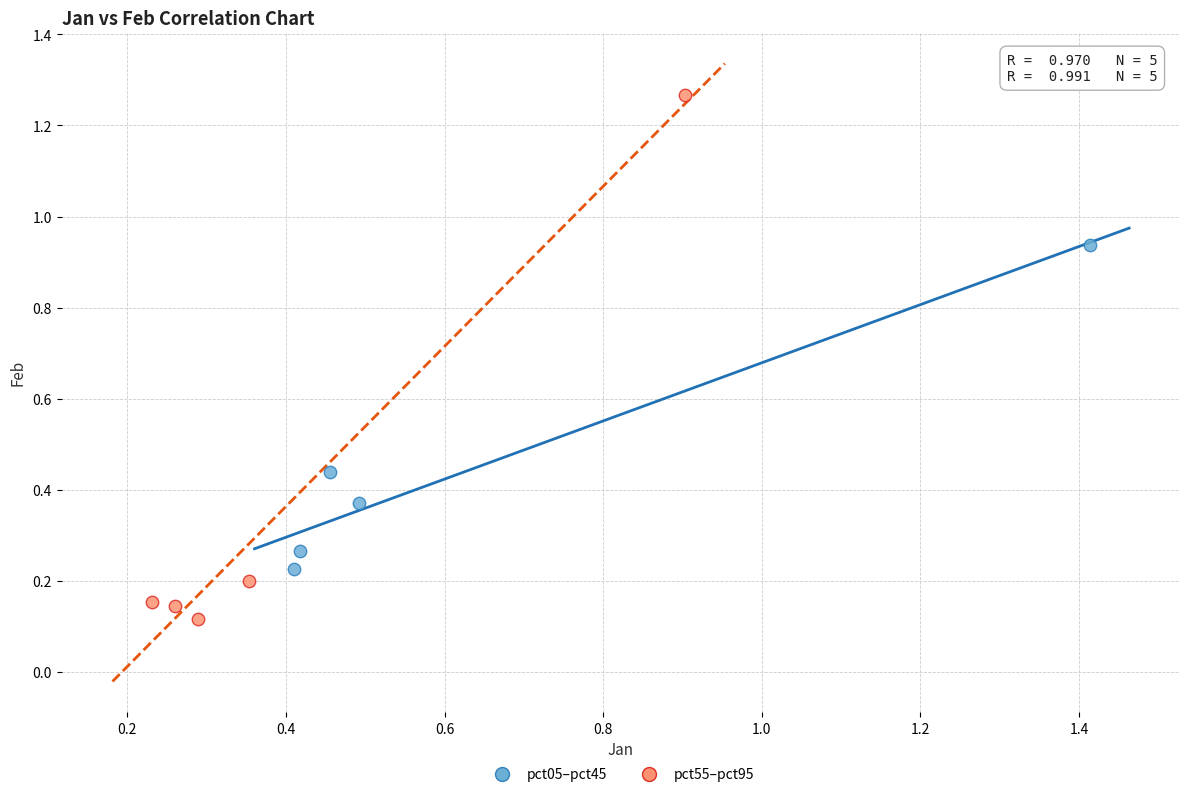

Which series contains the highest Y value?

pct55–pct95